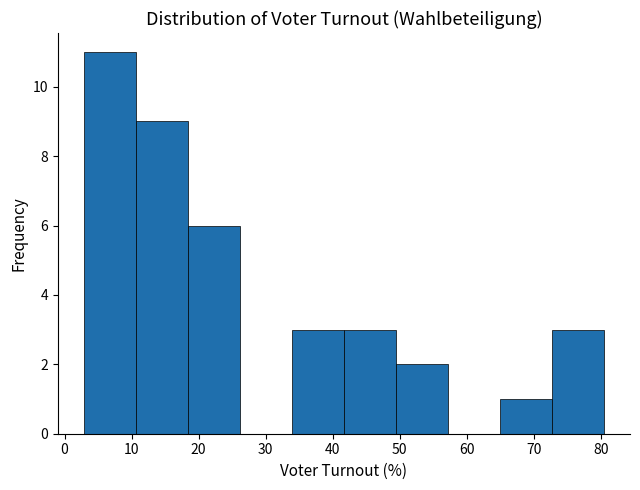

Over which range of the x-axis is the bar tallest?

3 to 11